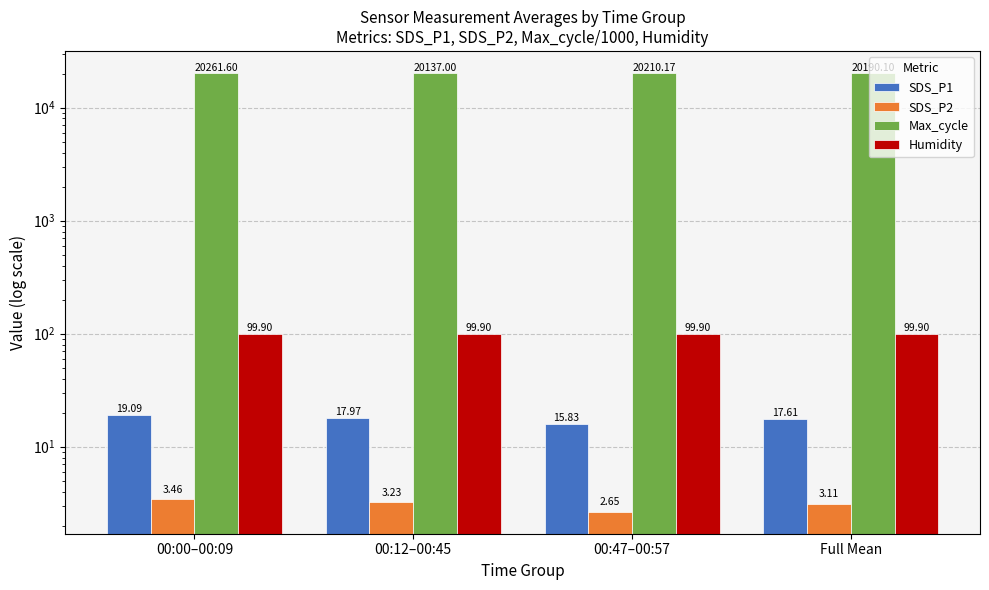

How many groups of bars are there?

4